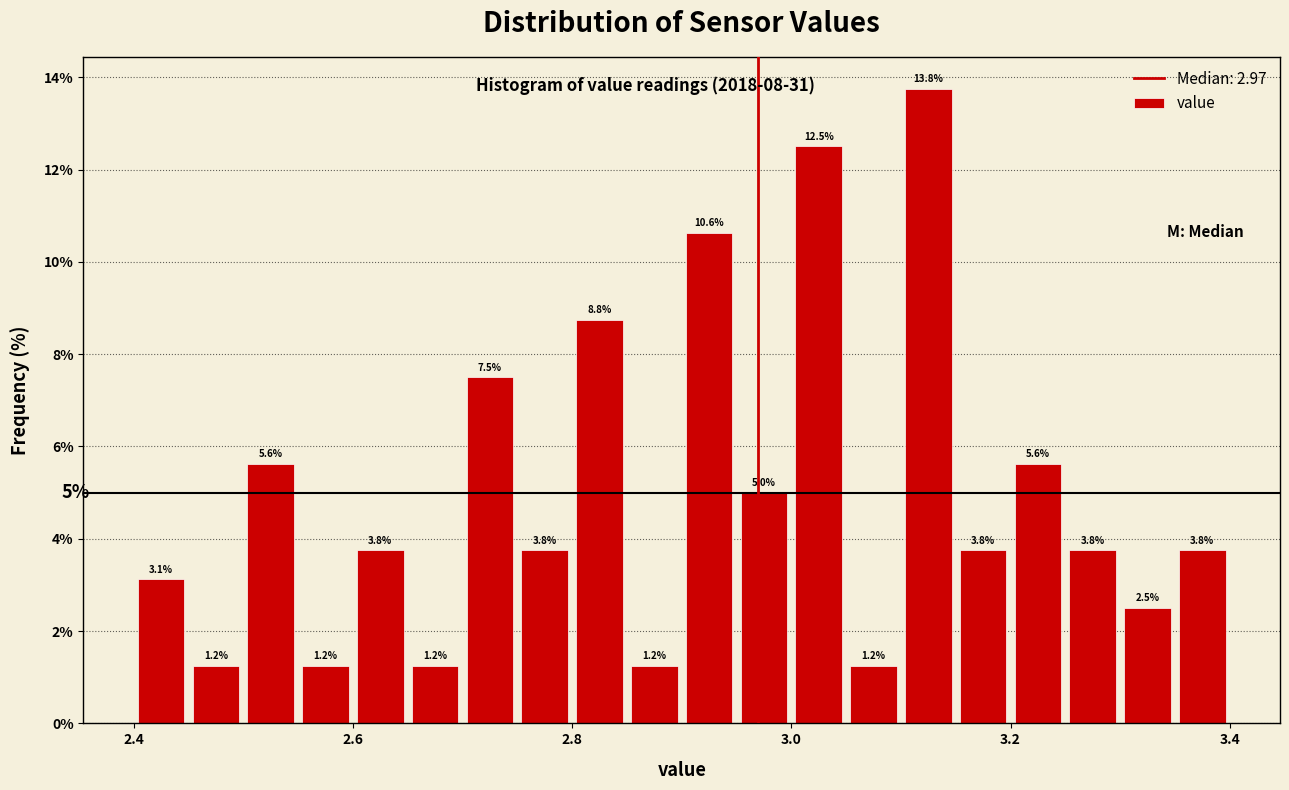

Around what value on the x-axis is the tallest bar? Give the approximate position of its centre, as read against the axis.

3.12